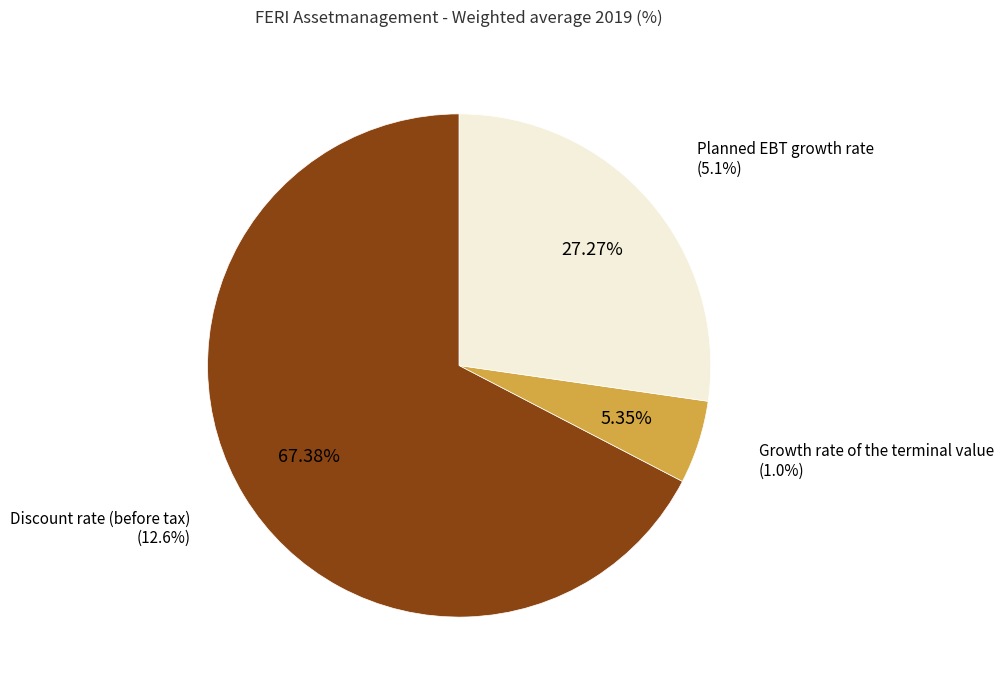

True or false: Growth rate of the terminal value accounts for 5% of the total.

True